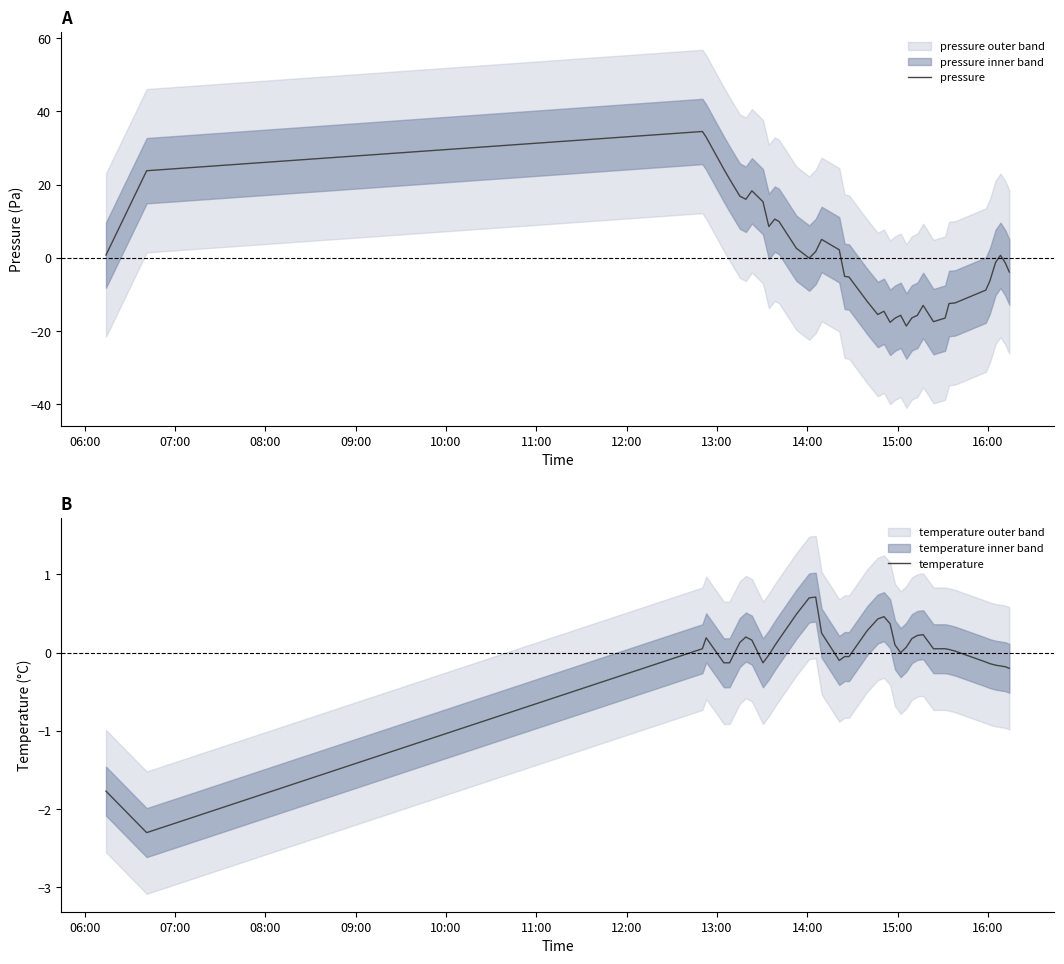

What are all the series names shown in the legend?

pressure, temperature